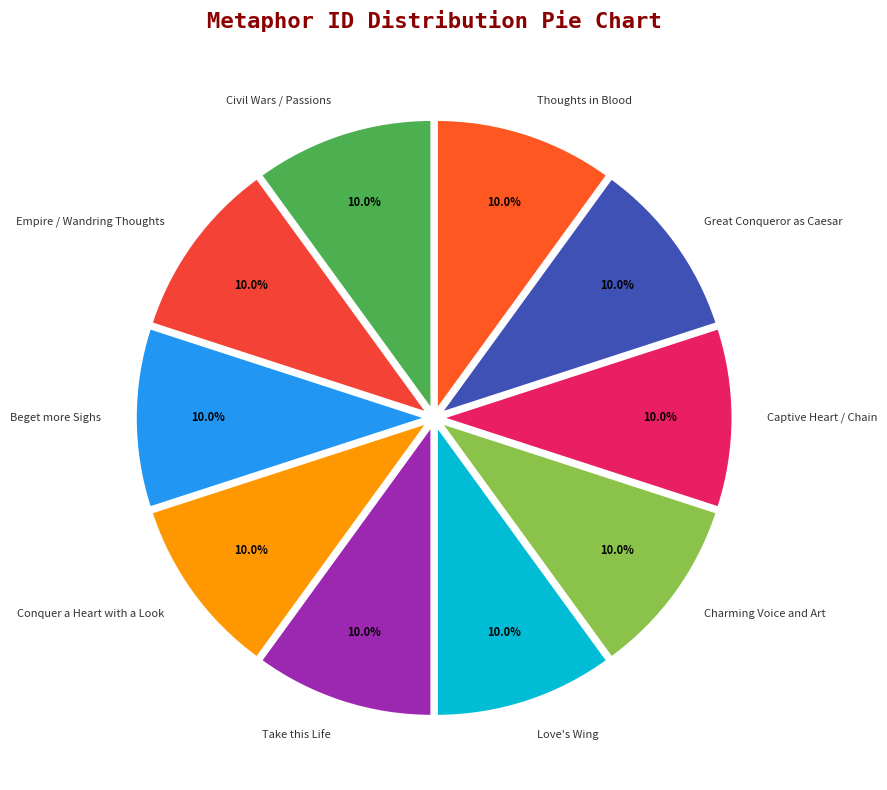

What percentage is NOT represented by Empire / Wandring Thoughts?

90.0%